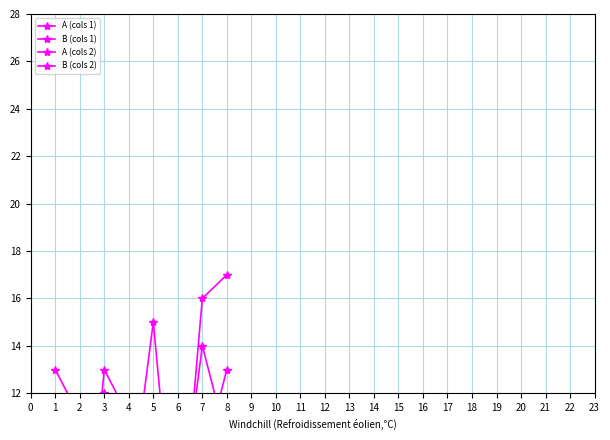

Between 5 and 8, which series saw the biggest shift?

A (cols 2)